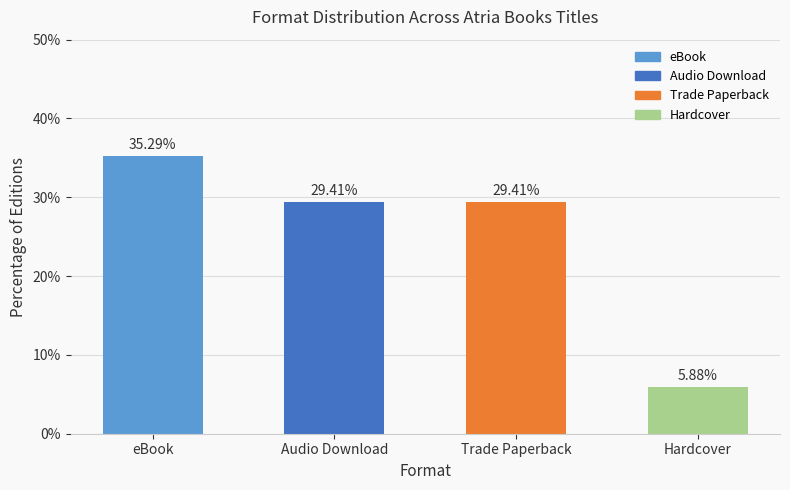

What value does the data have at Audio Download?

29.4